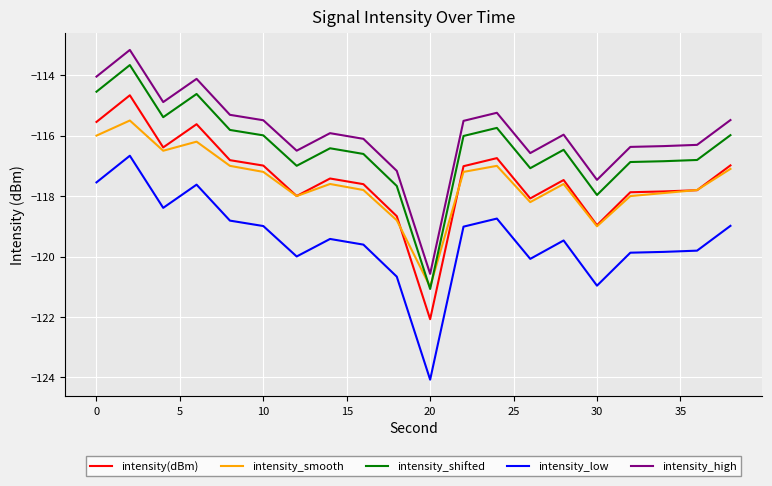

True or false: intensity_shifted and intensity(dBm) cross at least once.

False